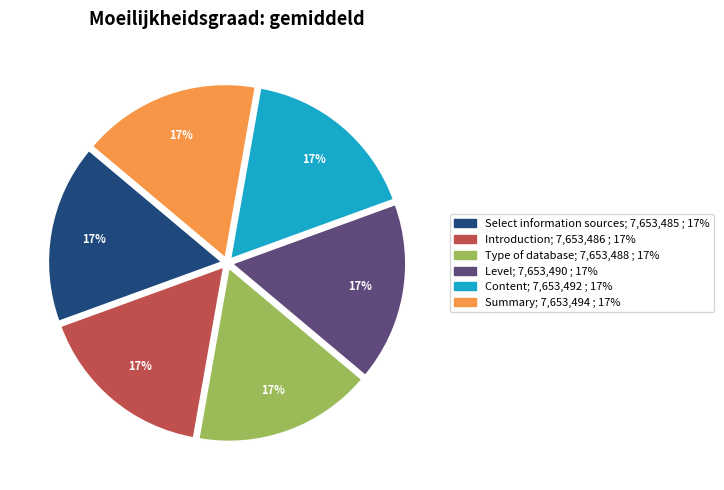

Does Introduction account for over 50% of the chart?

No